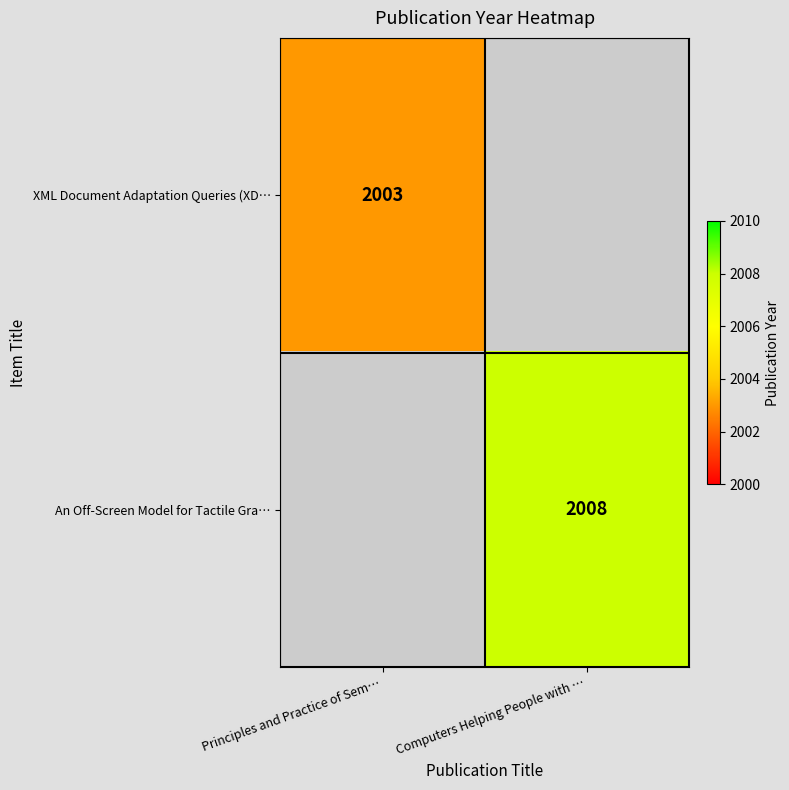

Is it true that XML Document Adaptation Queries (XD… equals 890 at Principles and Practice of Sem…?

False